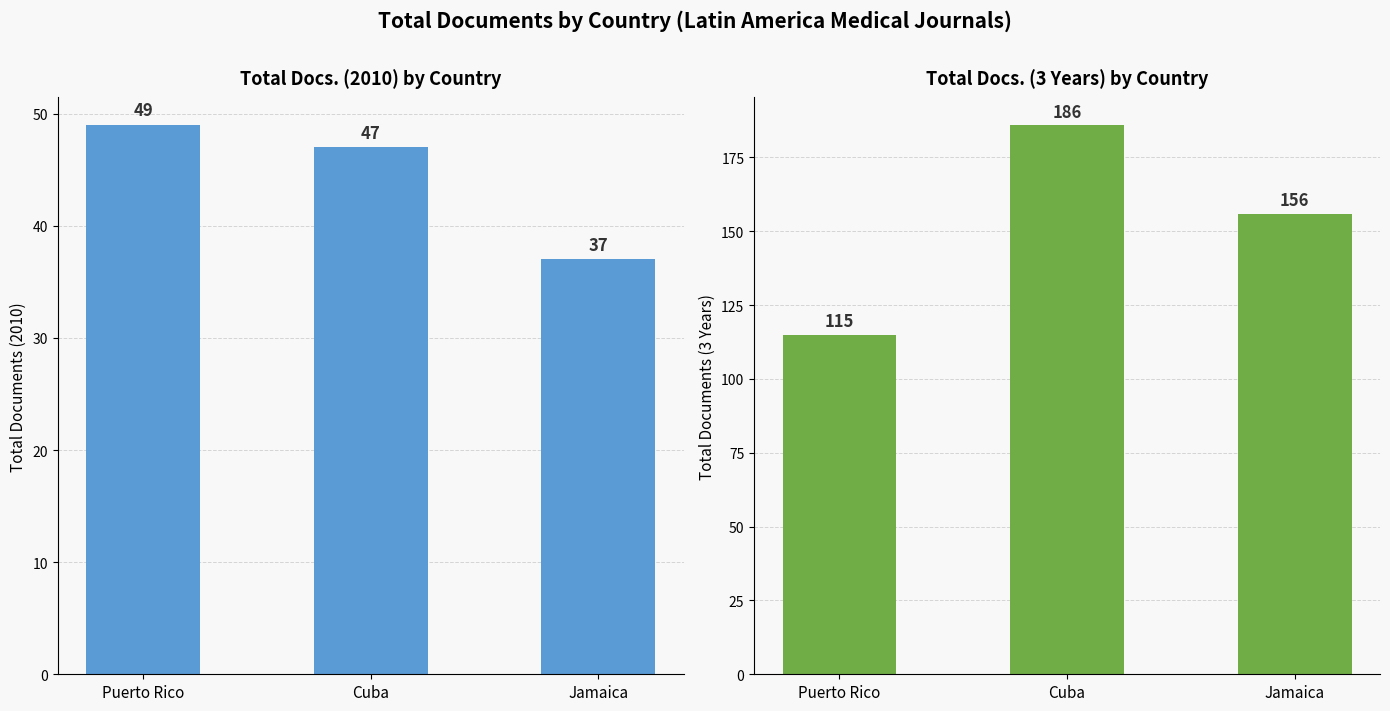

How many data points in Total Docs. (2010) are above 47?

1